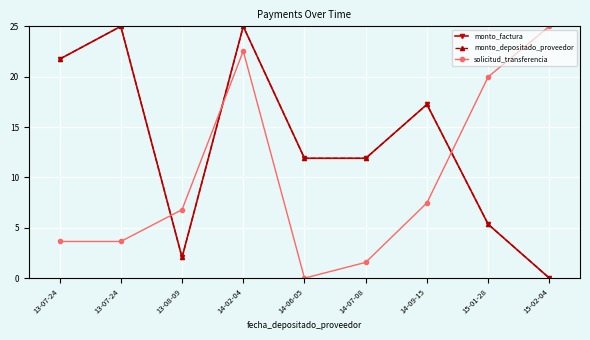

True or false: monto_depositado_proveedor and solicitud_transferencia intersect in this chart.

True